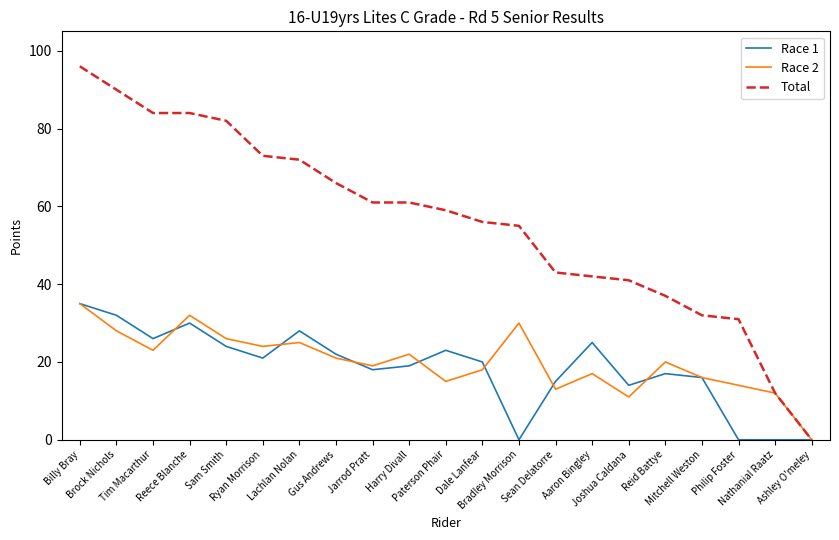

What is the highest value of the Race 2 series?

35